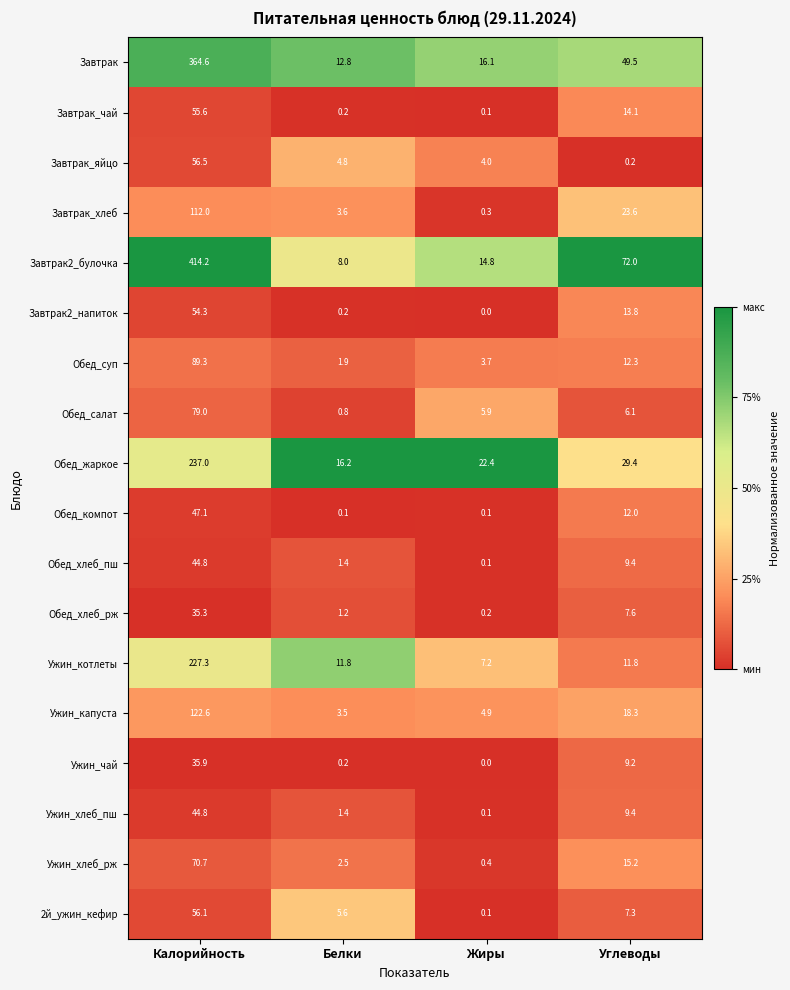

Which series has the largest range (max minus min)?

Завтрак2_булочка